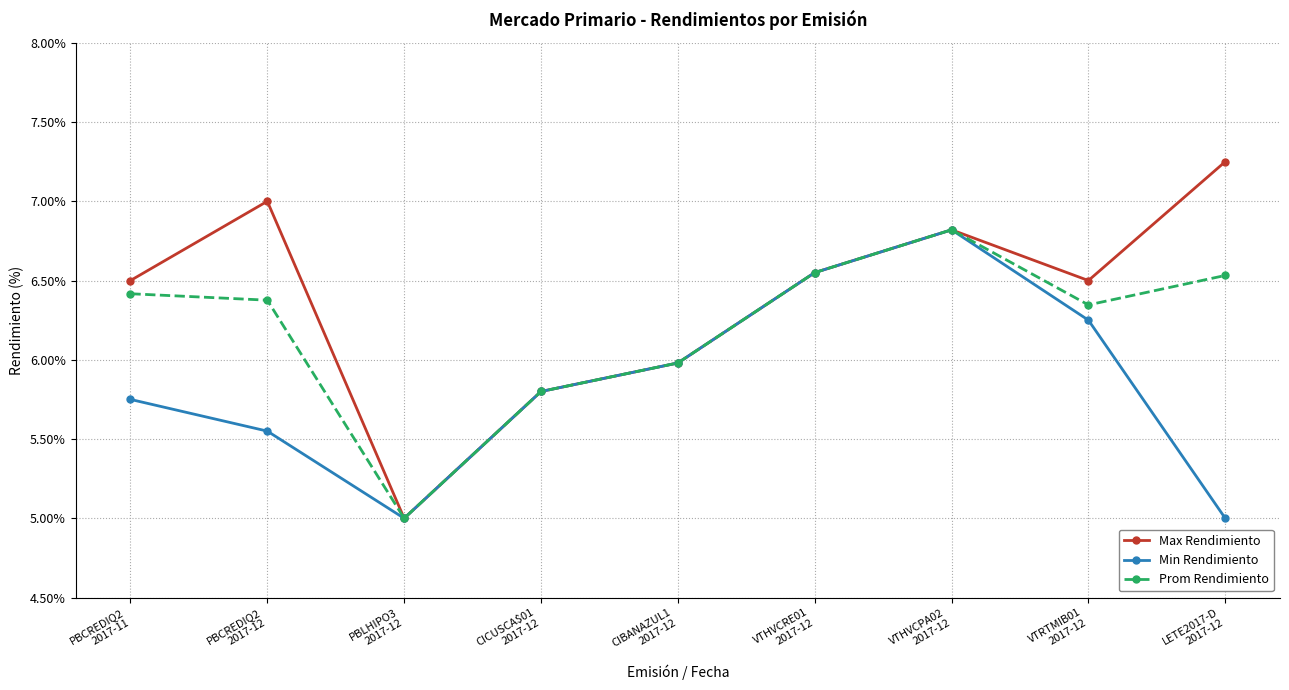

Which series has the largest total across all categories?

Max Rendimiento